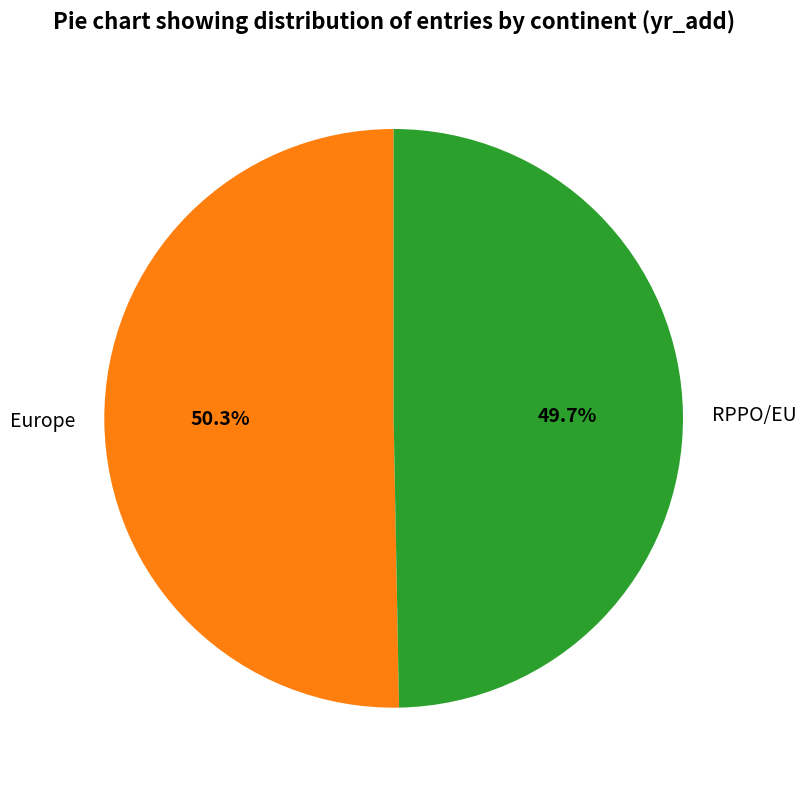

What is the majority slice?

Europe